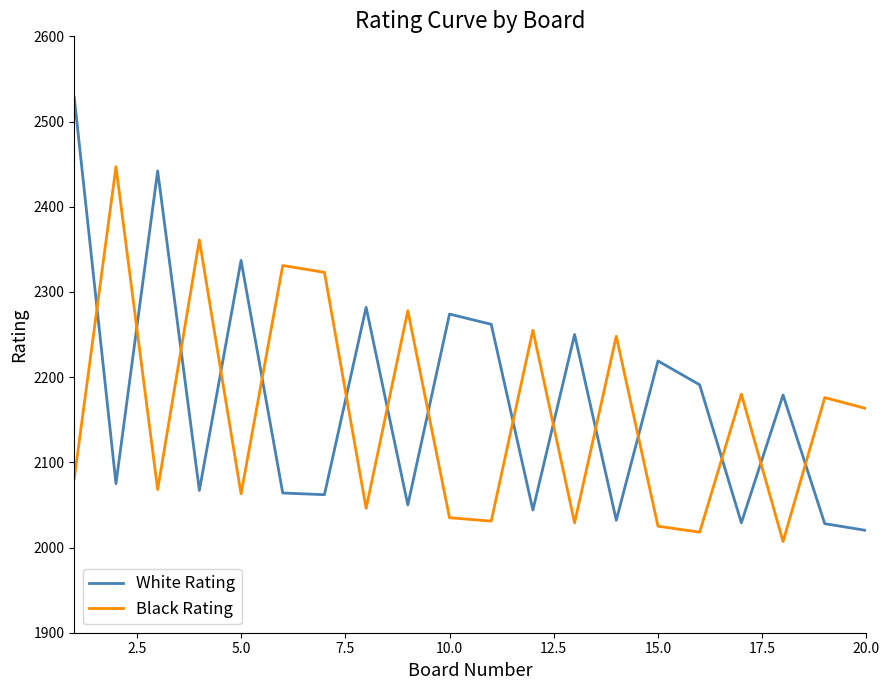

What is the difference between the maximum and minimum values in the White Rating series?

508